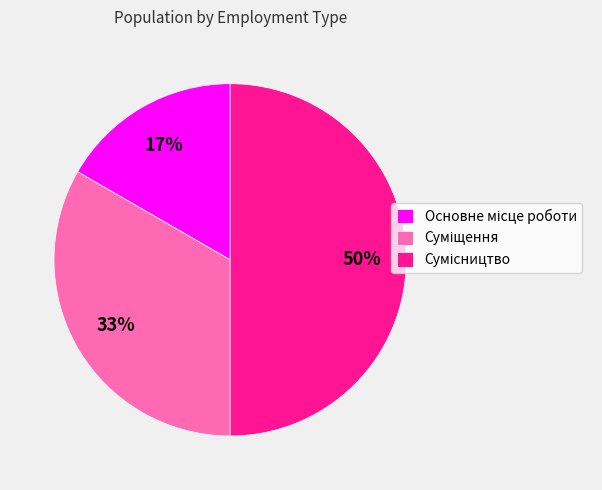

To the nearest percent, what is the average slice percentage?

33%